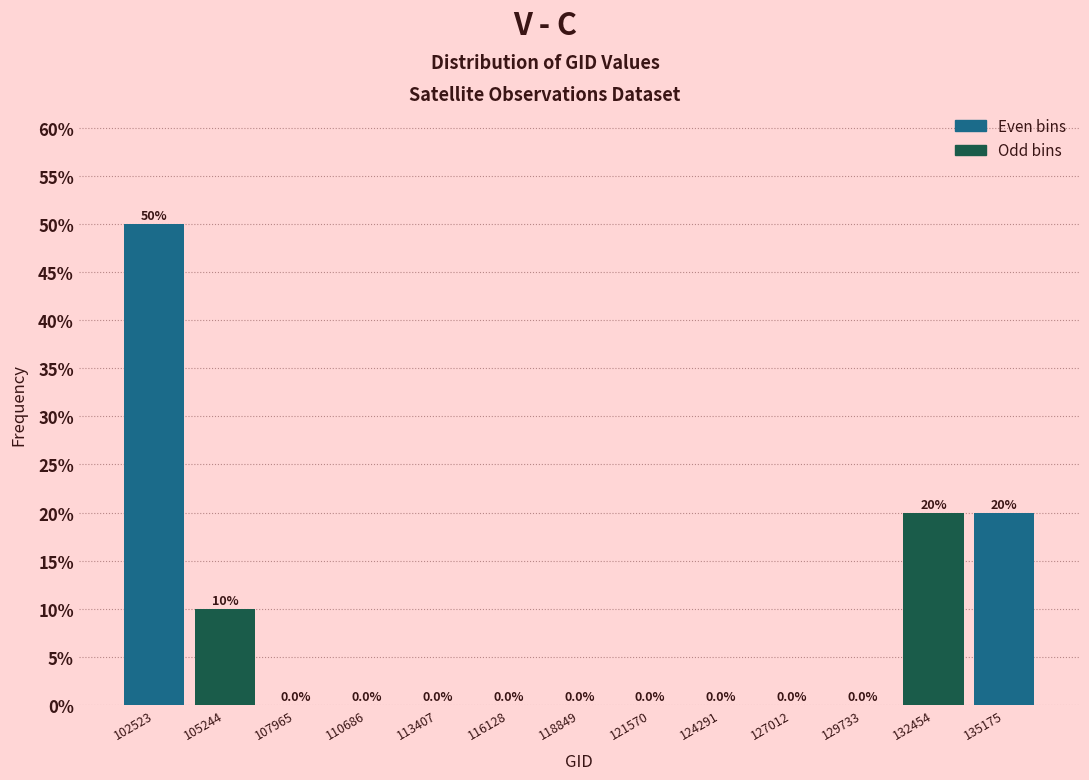

Reading left to right, transcribe this chart: for each bar, give the range it covers on the x-axis and its height. The bar edges are not printed on the chart, so give them approximately, as read against the axis.

101000 to 104000: 50.0
104000 to 106500: 10.0
106500 to 109500: 0.0
109500 to 112000: 0.0
112000 to 115000: 0.0
115000 to 117500: 0.0
117500 to 120000: 0.0
120000 to 123000: 0.0
123000 to 125500: 0.0
125500 to 128500: 0.0
128500 to 131000: 0.0
131000 to 134000: 20.0
134000 to 136500: 20.0